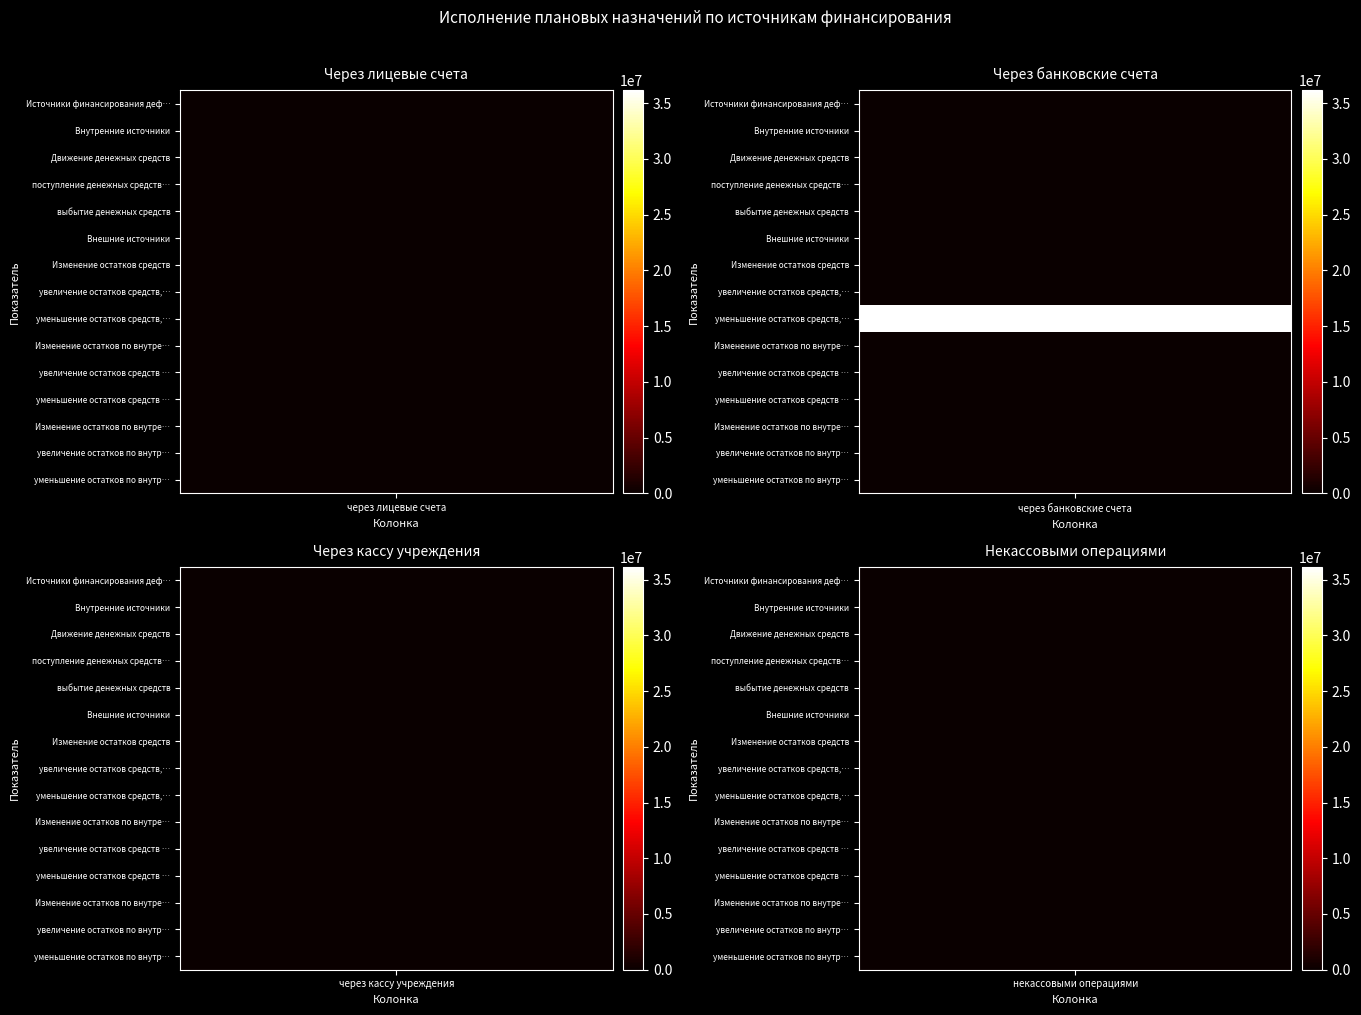

Which series has the largest total across all categories?

уменьшение остатков средств, всего